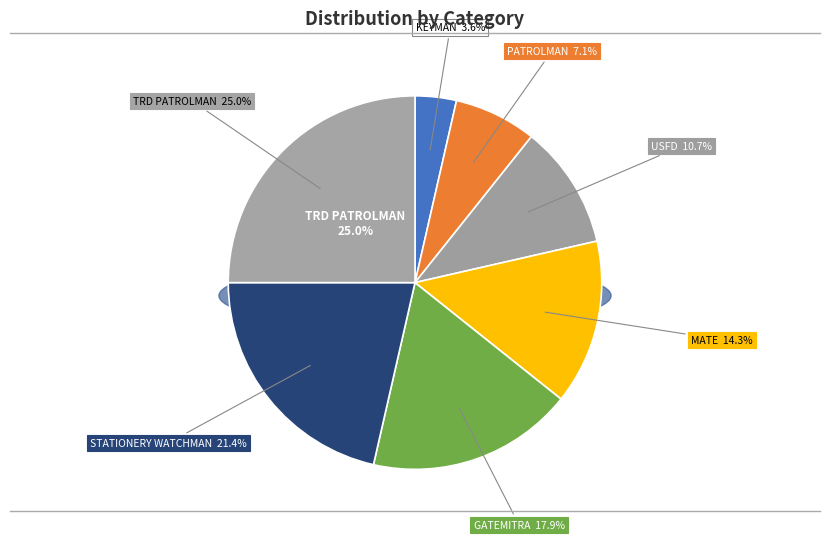

What is the ratio of the value at STATIONERY WATCHMAN to the value at GATEMITRA?

1.2